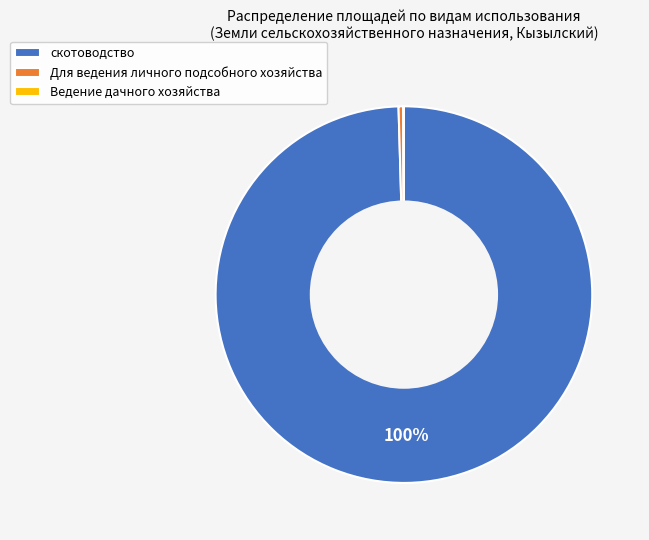

Is there a majority slice in this chart?

Yes